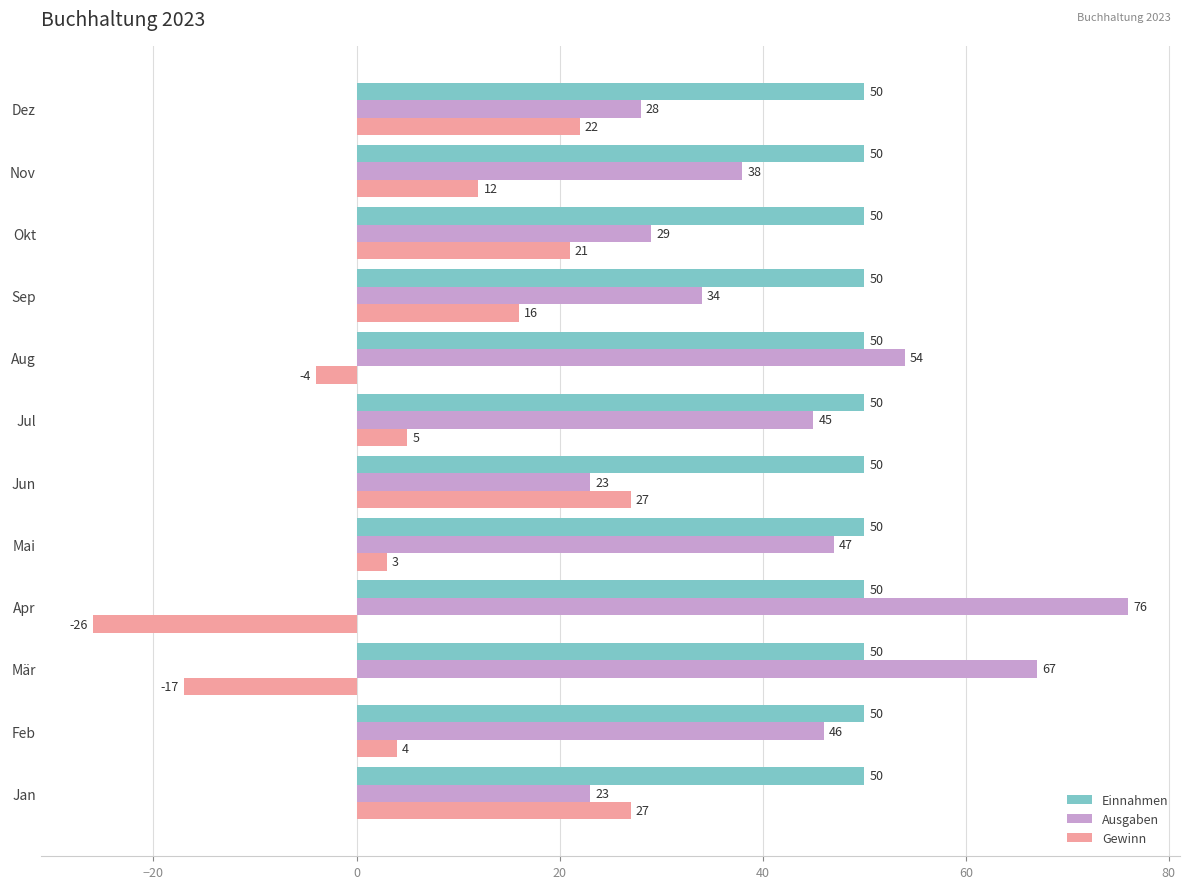

Rank the series by their average value, from highest to lowest.

Einnahmen, Ausgaben, Gewinn